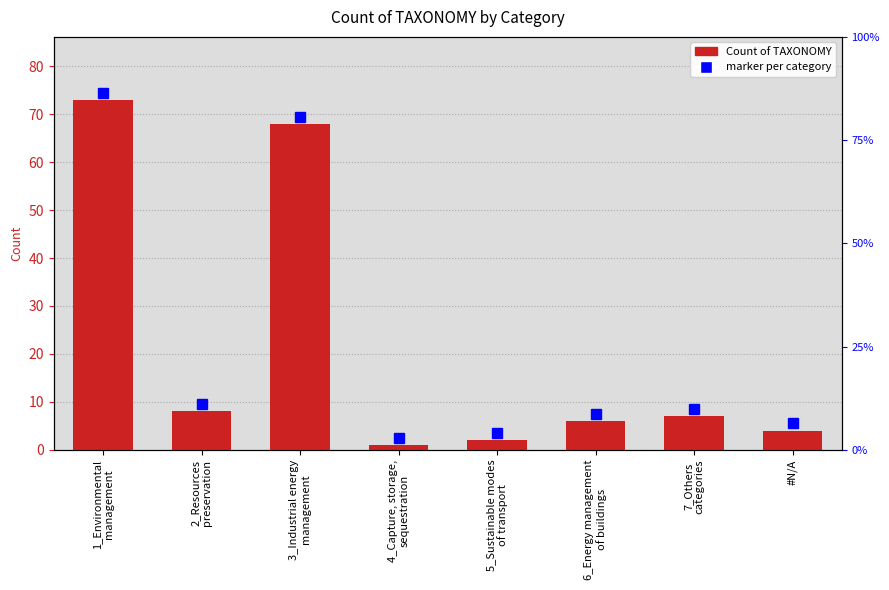

List the labels in order of value, largest first.

1_Environmental
management, 3_Industrial energy
management, 2_Resources
preservation, 7_Others
categories, 6_Energy management
of buildings, #N/A, 5_Sustainable modes
of transport, 4_Capture, storage,
sequestration